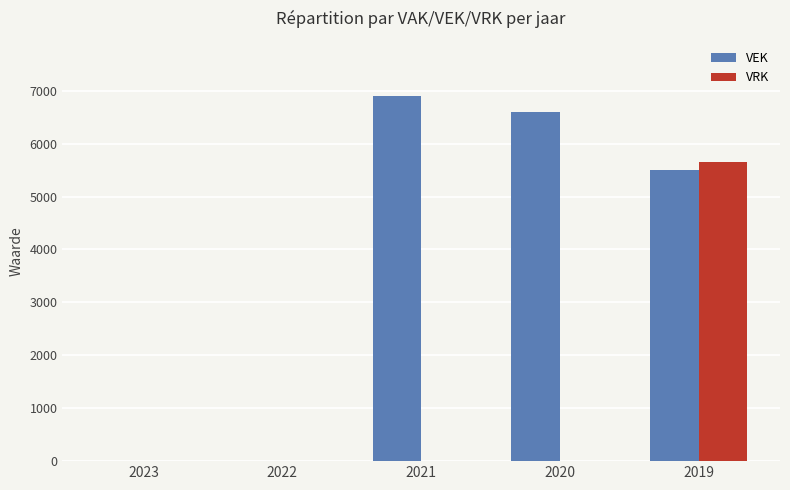

What is the sum of the VRK values at 2021 and 2019?

5653